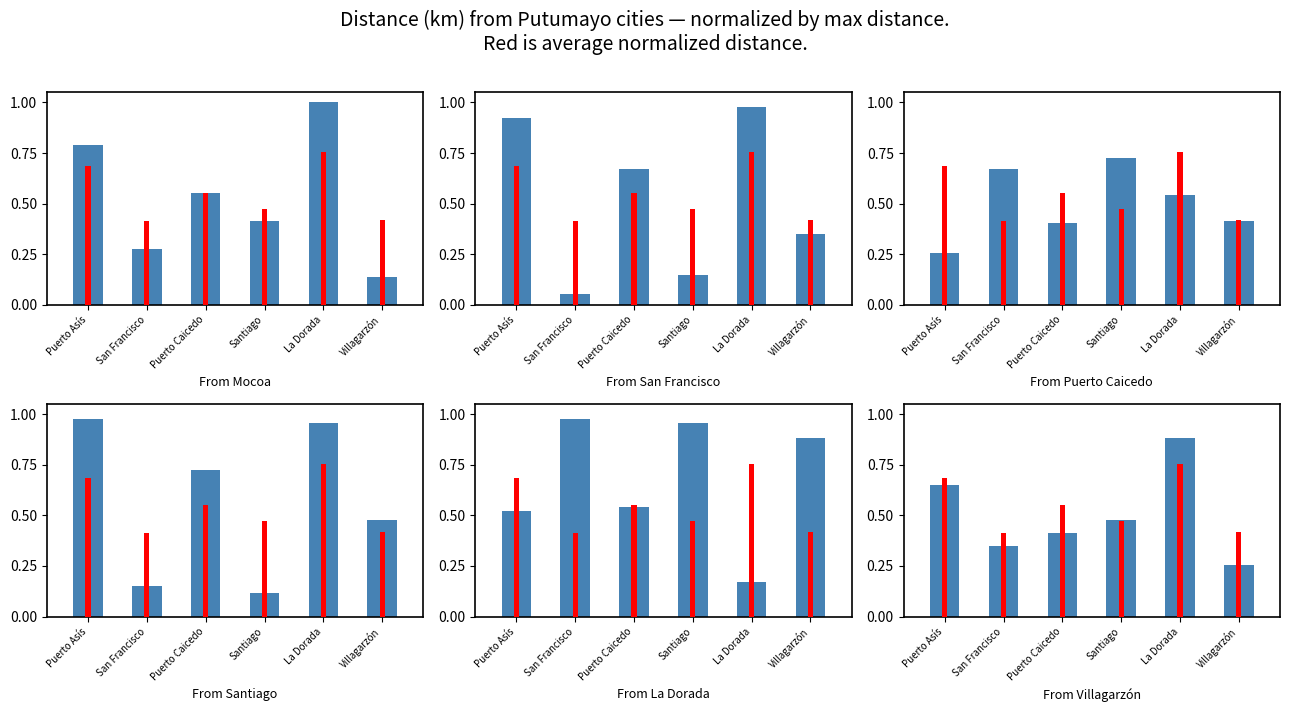

How many distinct data groups are displayed?

6